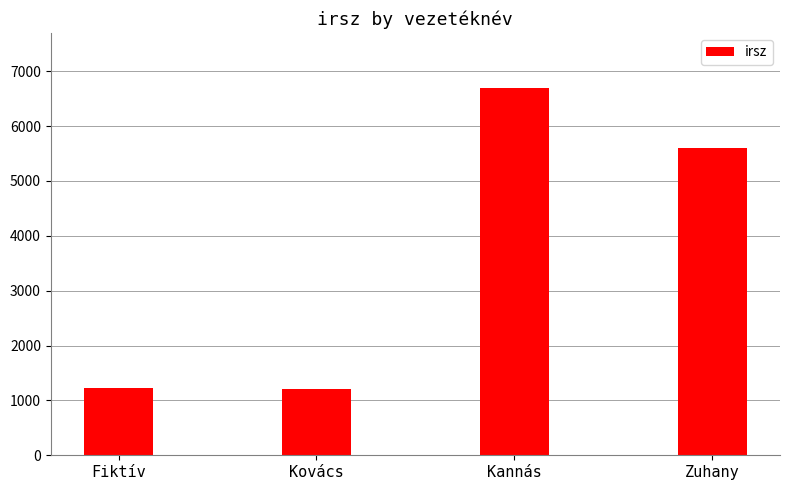

What value does the data have at Kovács?

1202